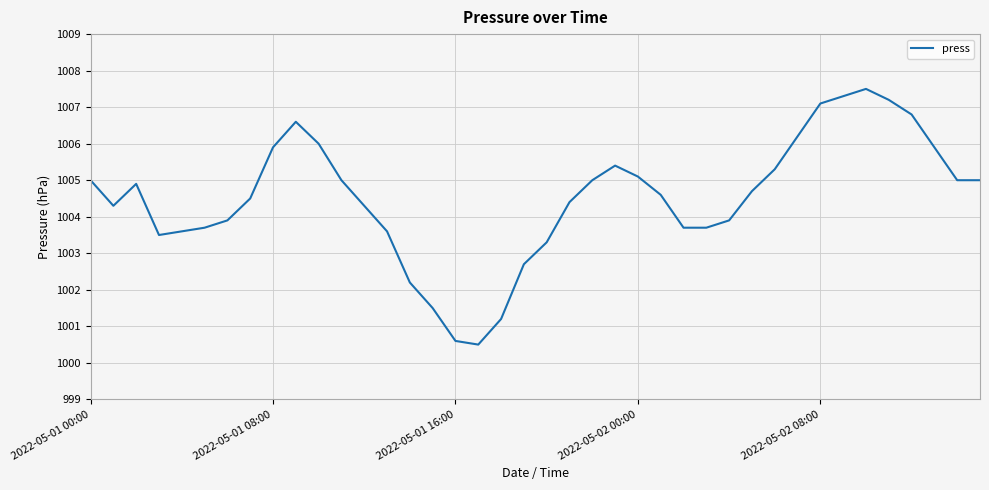

What is the average value?

1004.5